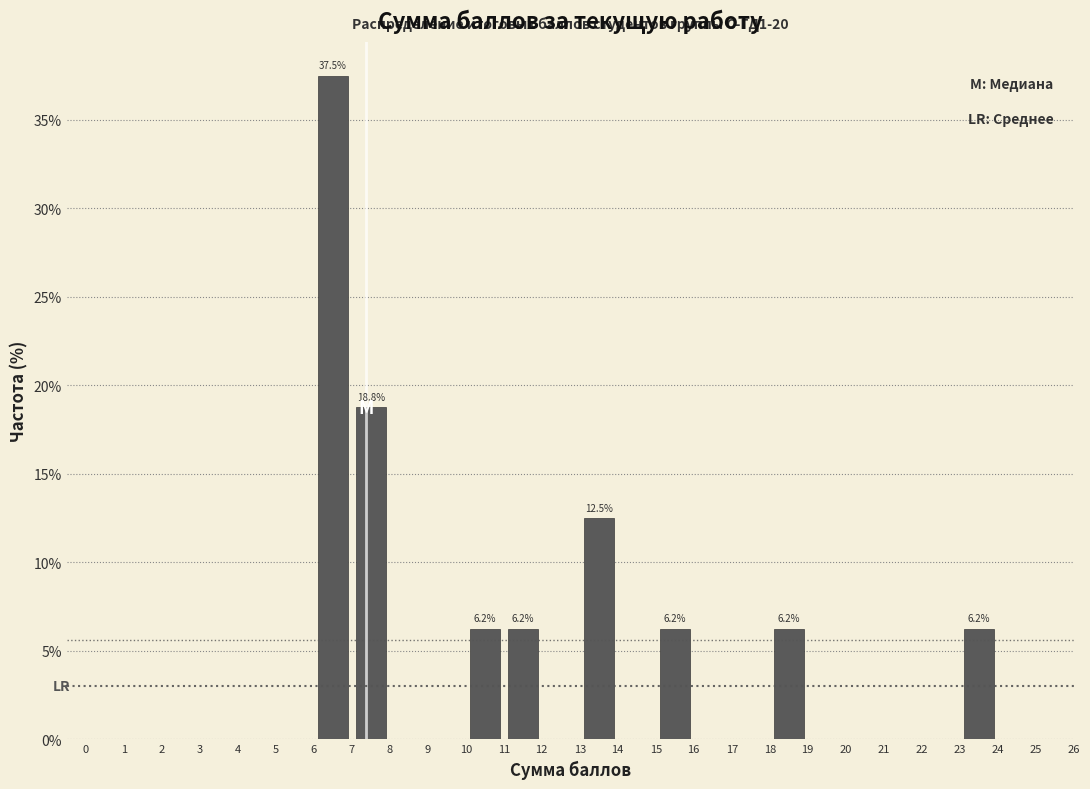

Over which range of the x-axis is the bar tallest?

6 to 7